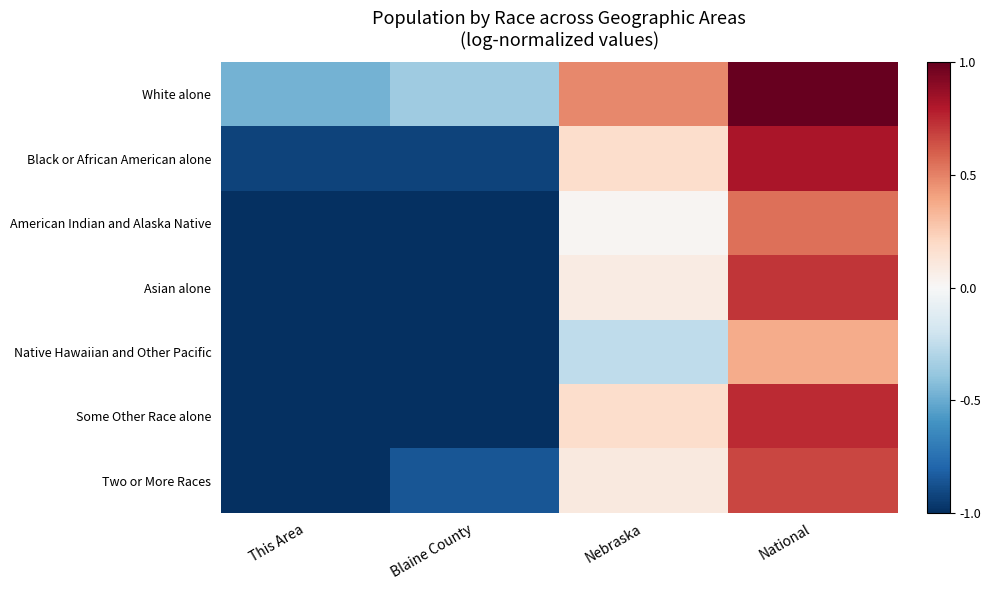

Reading left to right, extract all data points from this chart.

White alone: This Area=-0.5	Blaine County=-0.4	Nebraska=0.5	National=1.0
Black or African American alone: This Area=-0.9	Blaine County=-0.9	Nebraska=0.2	National=0.8
American Indian and Alaska Native: This Area=-1.0	Blaine County=-1.0	Nebraska=0.0	National=0.5
Asian alone: This Area=-1.0	Blaine County=-1.0	Nebraska=0.1	National=0.7
Native Hawaiian and Other Pacific: This Area=-1.0	Blaine County=-1.0	Nebraska=-0.3	National=0.4
Some Other Race alone: This Area=-1.0	Blaine County=-1.0	Nebraska=0.2	National=0.7
Two or More Races: This Area=-1.0	Blaine County=-0.9	Nebraska=0.1	National=0.7